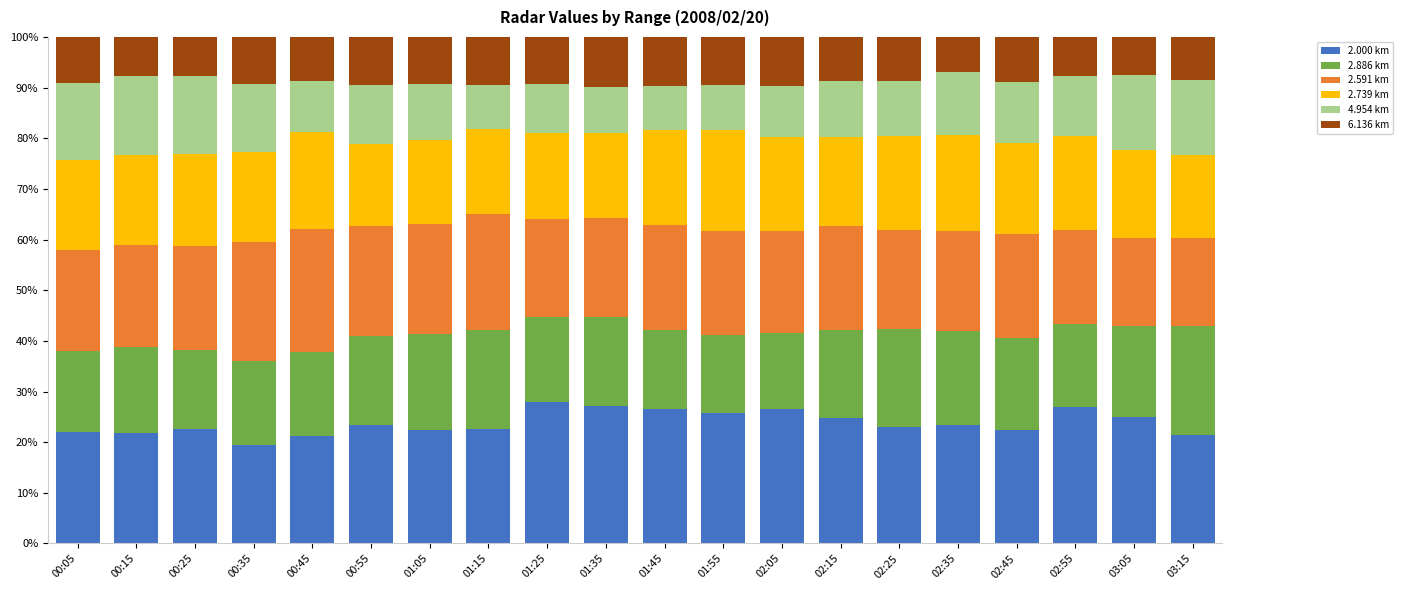

The 2.000 km series shows 19.3 at 00:35. True or false?

True